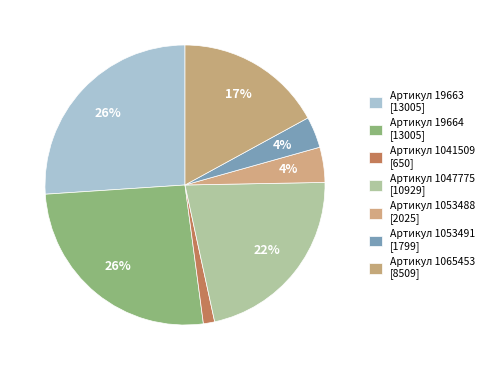

Which category has the biggest portion of the pie?

19663